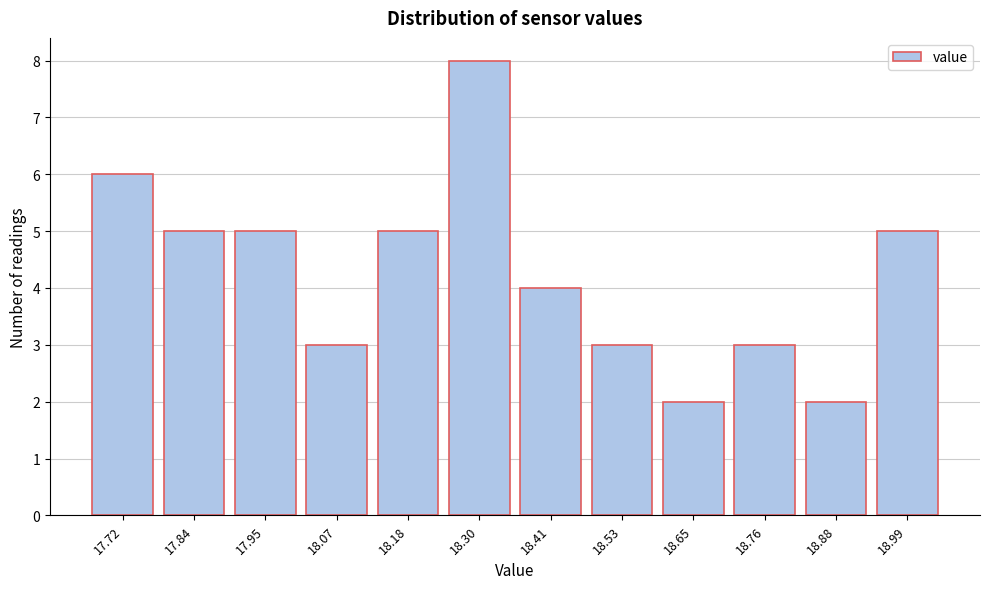

Reading left to right, transcribe all the data shown in this chart.

6	5	5	3	5	8	4	3	2	3	2	5